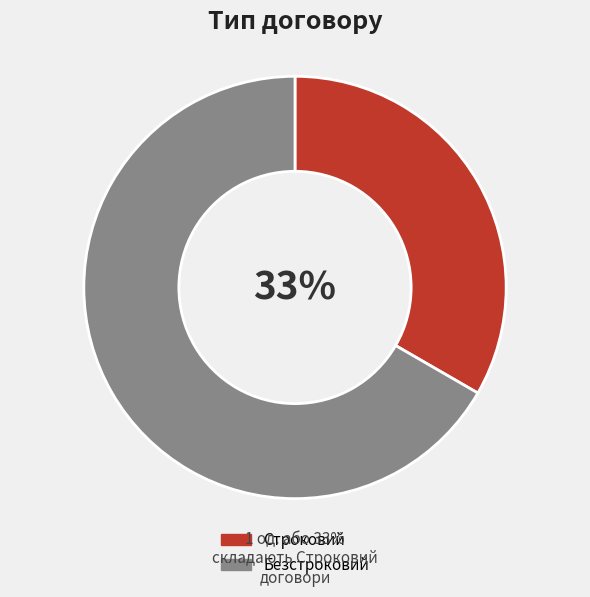

Which category accounts for the majority?

Безстроковий